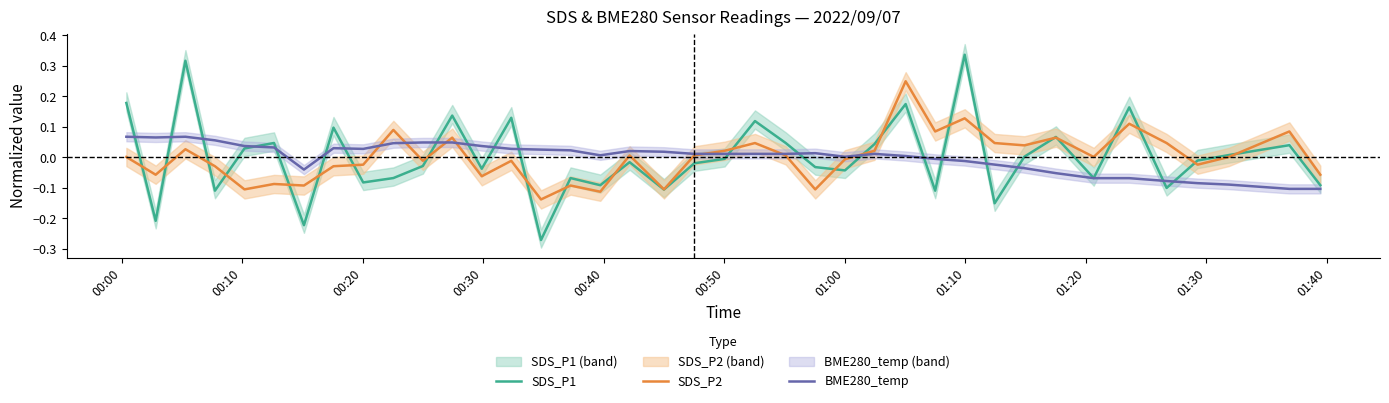

Is this an area chart (filled region under the line)?

No